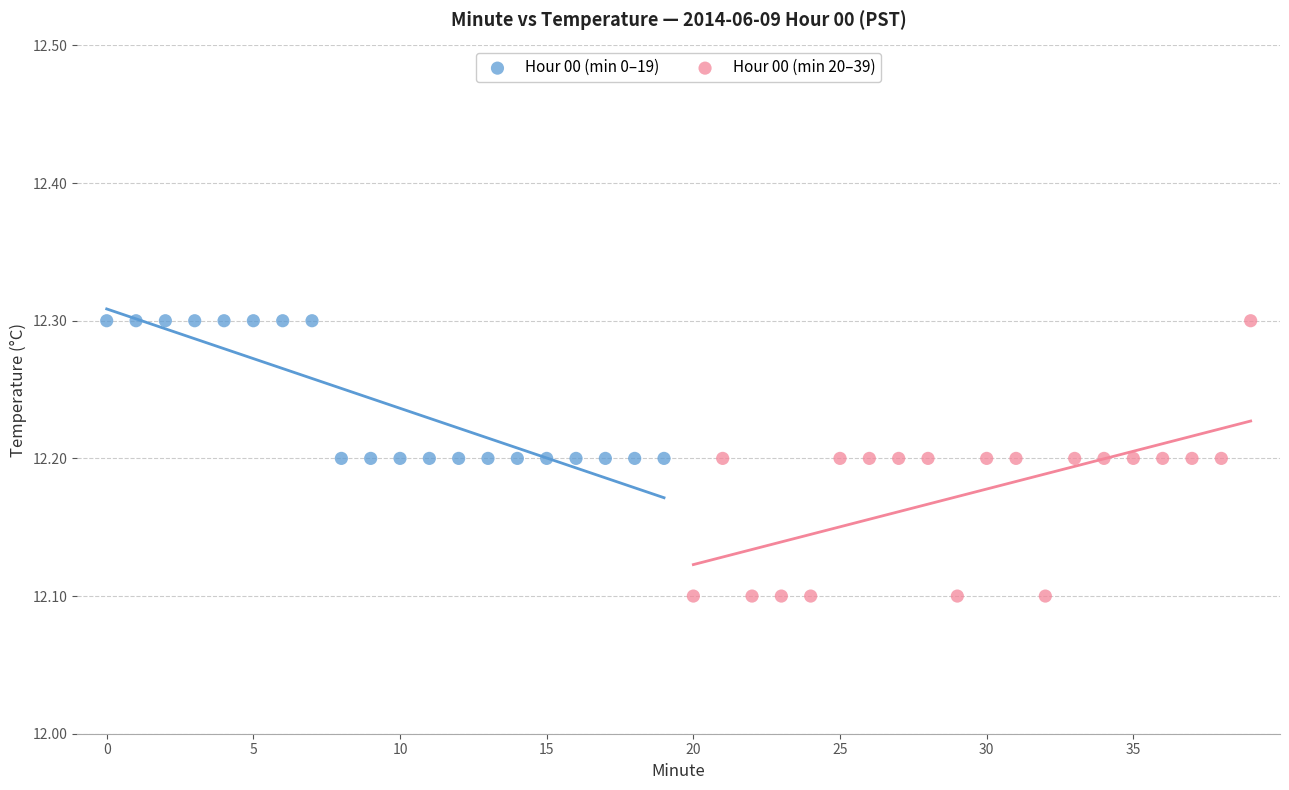

Which series has the largest Y range (max minus min)?

Hour 00 (min 20–39)